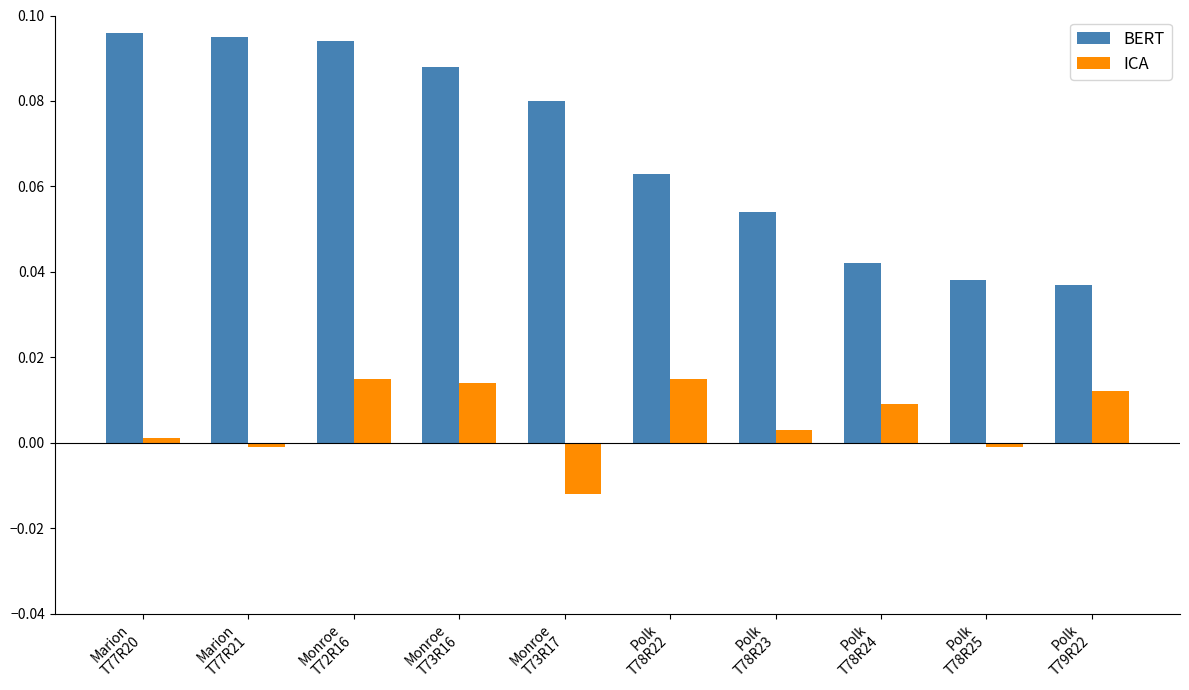

Which series has the largest total across all categories?

BERT